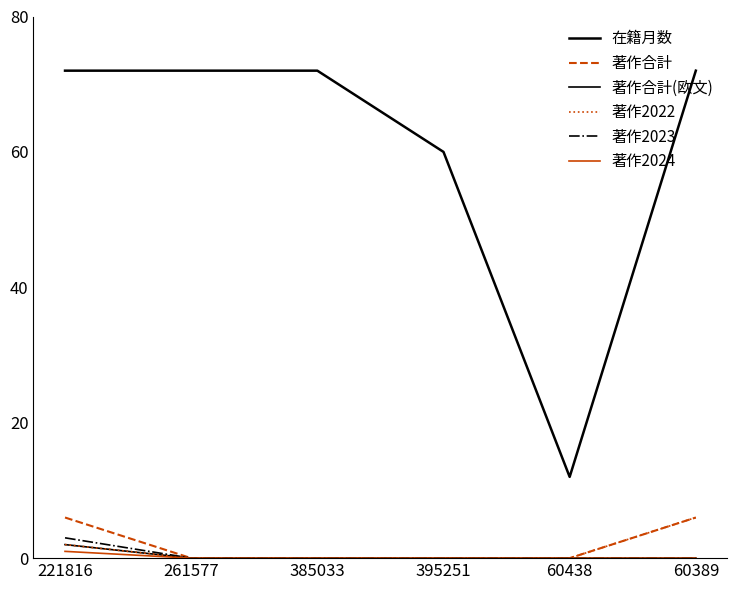

How many lines are shown in the chart?

6